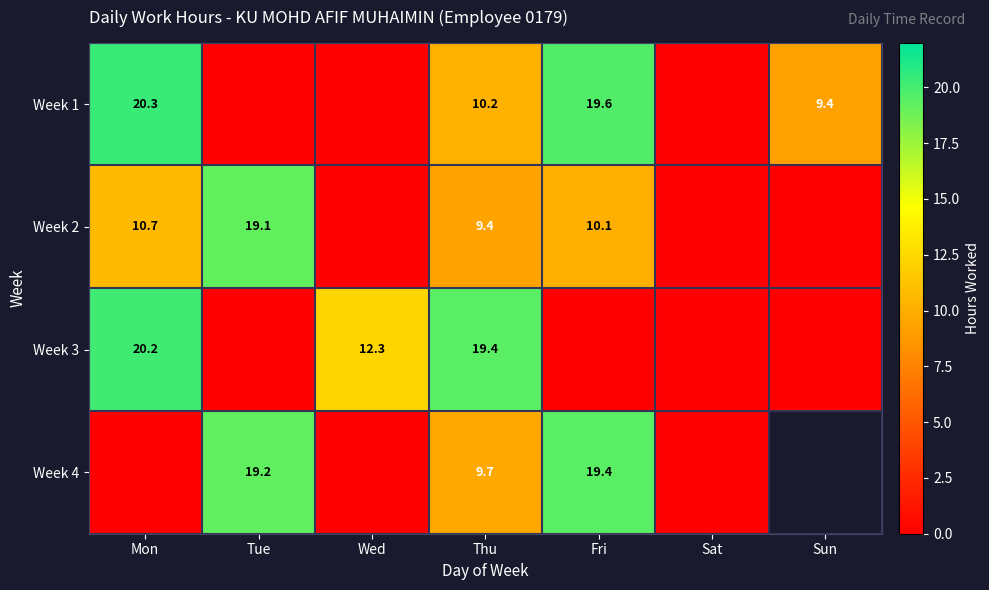

The Week 3 series shows 0.0 at Fri. True or false?

True